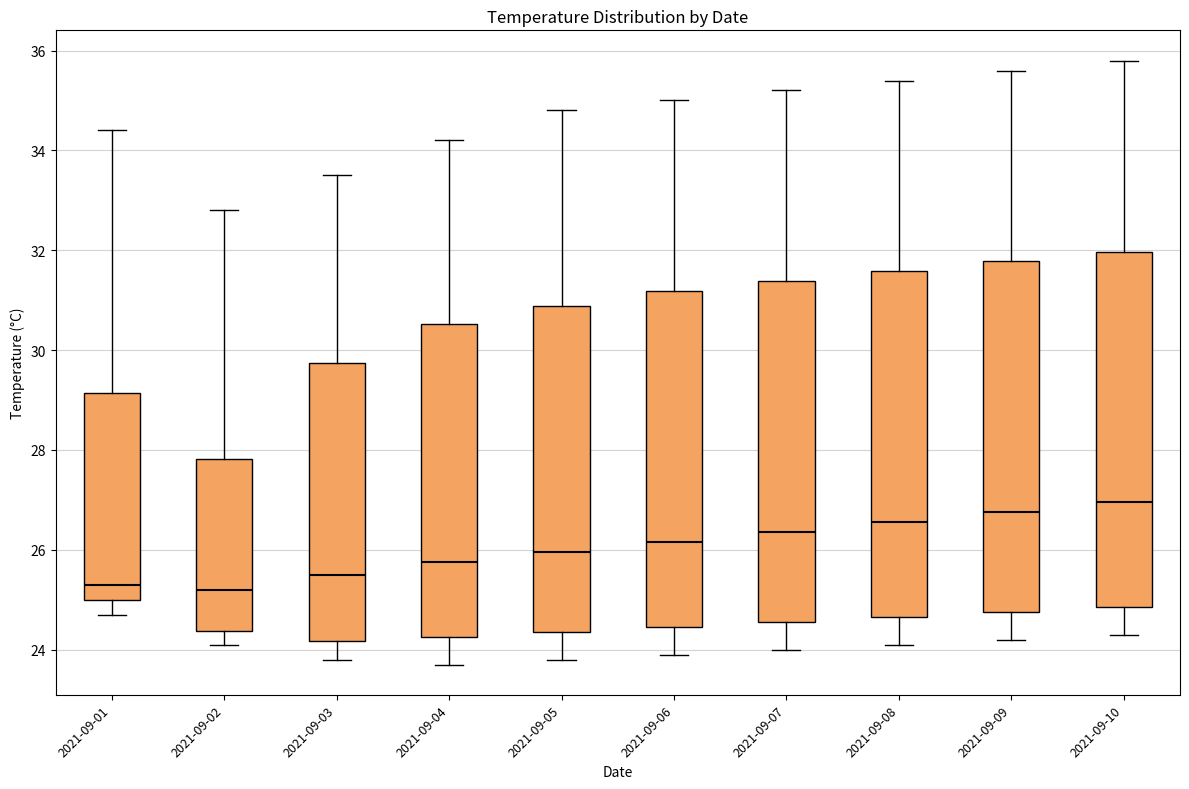

Reading left to right, transcribe this box plot: for each box, give where its median line is, the range the box spans, and where its two whiskers end, as read against the y-axis. The values are not printed on the chart, so give them approximately, as read against the axis.

2021-09-01: median 25.4, box 25.0 to 29.2, whiskers 24.8 to 34.4
2021-09-02: median 25.2, box 24.4 to 27.8, whiskers 24.2 to 32.8
2021-09-03: median 25.6, box 24.2 to 29.8, whiskers 23.8 to 33.6
2021-09-04: median 25.8, box 24.2 to 30.6, whiskers 23.8 to 34.2
2021-09-05: median 26.0, box 24.4 to 30.8, whiskers 23.8 to 34.8
2021-09-06: median 26.2, box 24.4 to 31.2, whiskers 24.0 to 35.0
2021-09-07: median 26.4, box 24.6 to 31.4, whiskers 24.0 to 35.2
2021-09-08: median 26.6, box 24.6 to 31.6, whiskers 24.2 to 35.4
2021-09-09: median 26.8, box 24.8 to 31.8, whiskers 24.2 to 35.6
2021-09-10: median 27.0, box 24.8 to 32.0, whiskers 24.4 to 35.8